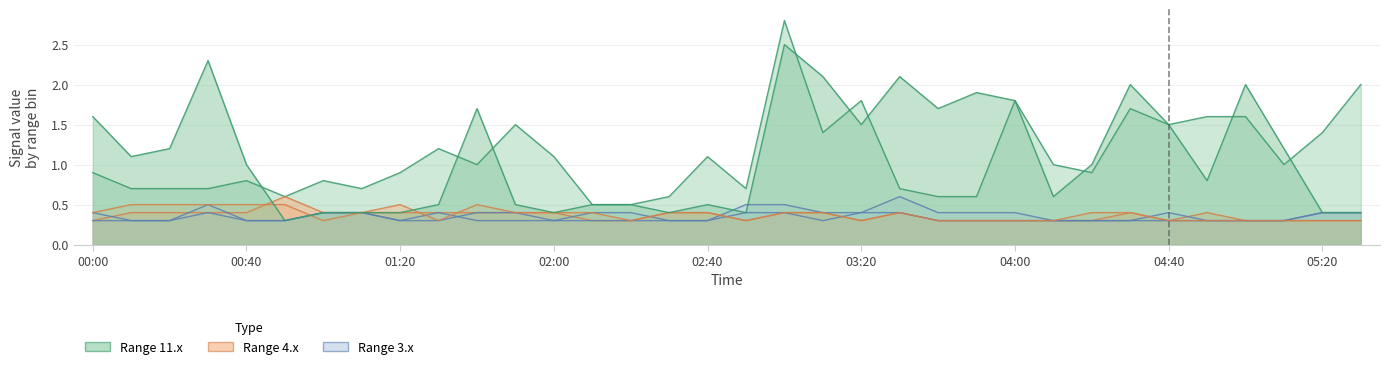

How many values in the 11.205 series exceed 1?

14